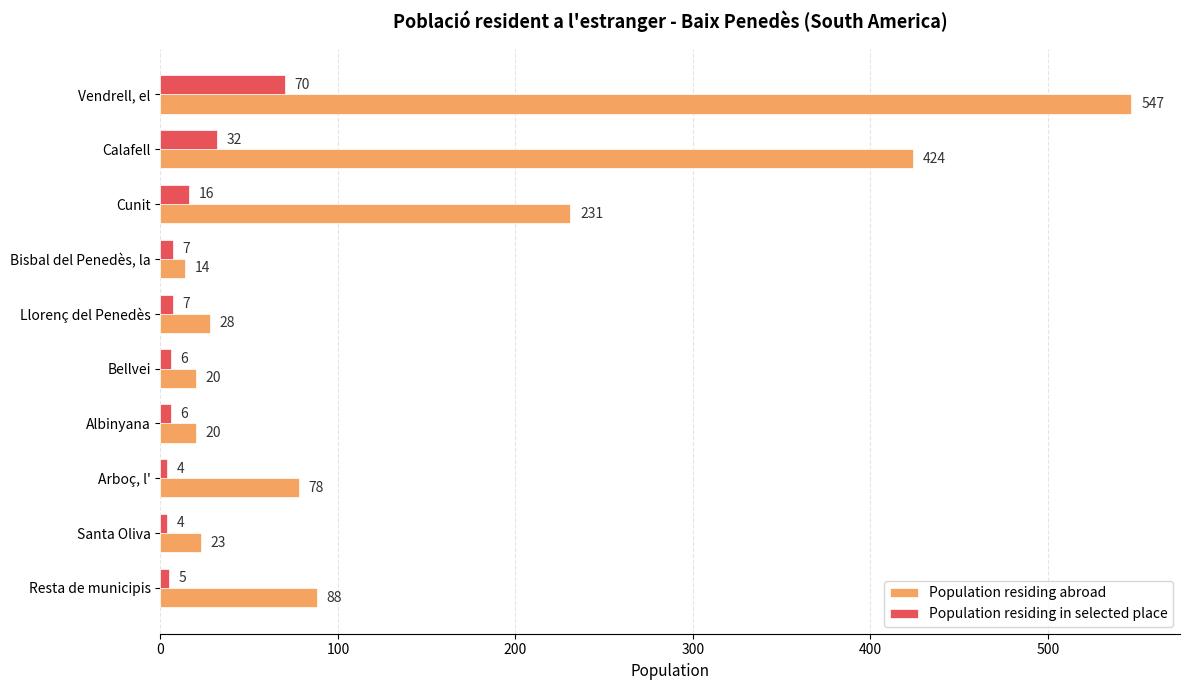

Which category has the highest value in the Population residing abroad series?

Vendrell, el